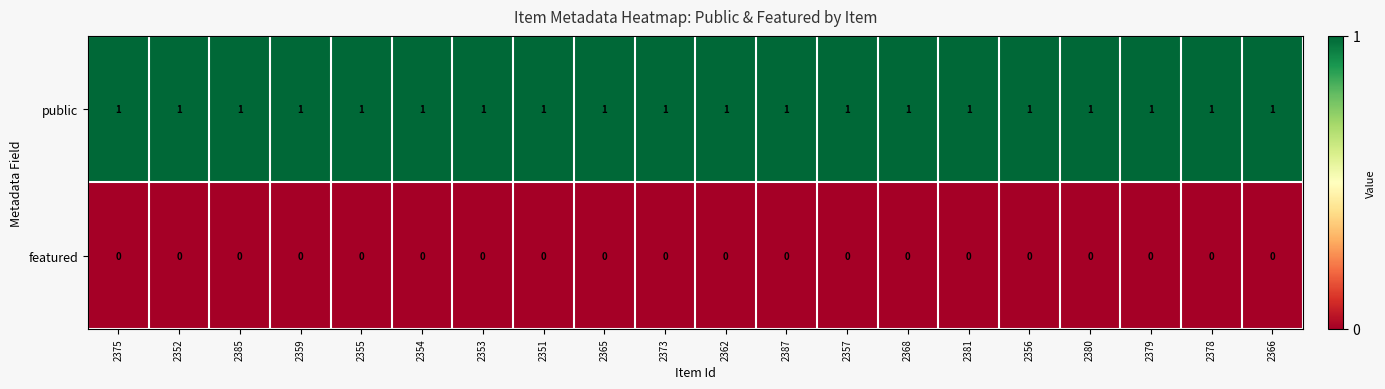

Which series has the largest total across all categories?

public